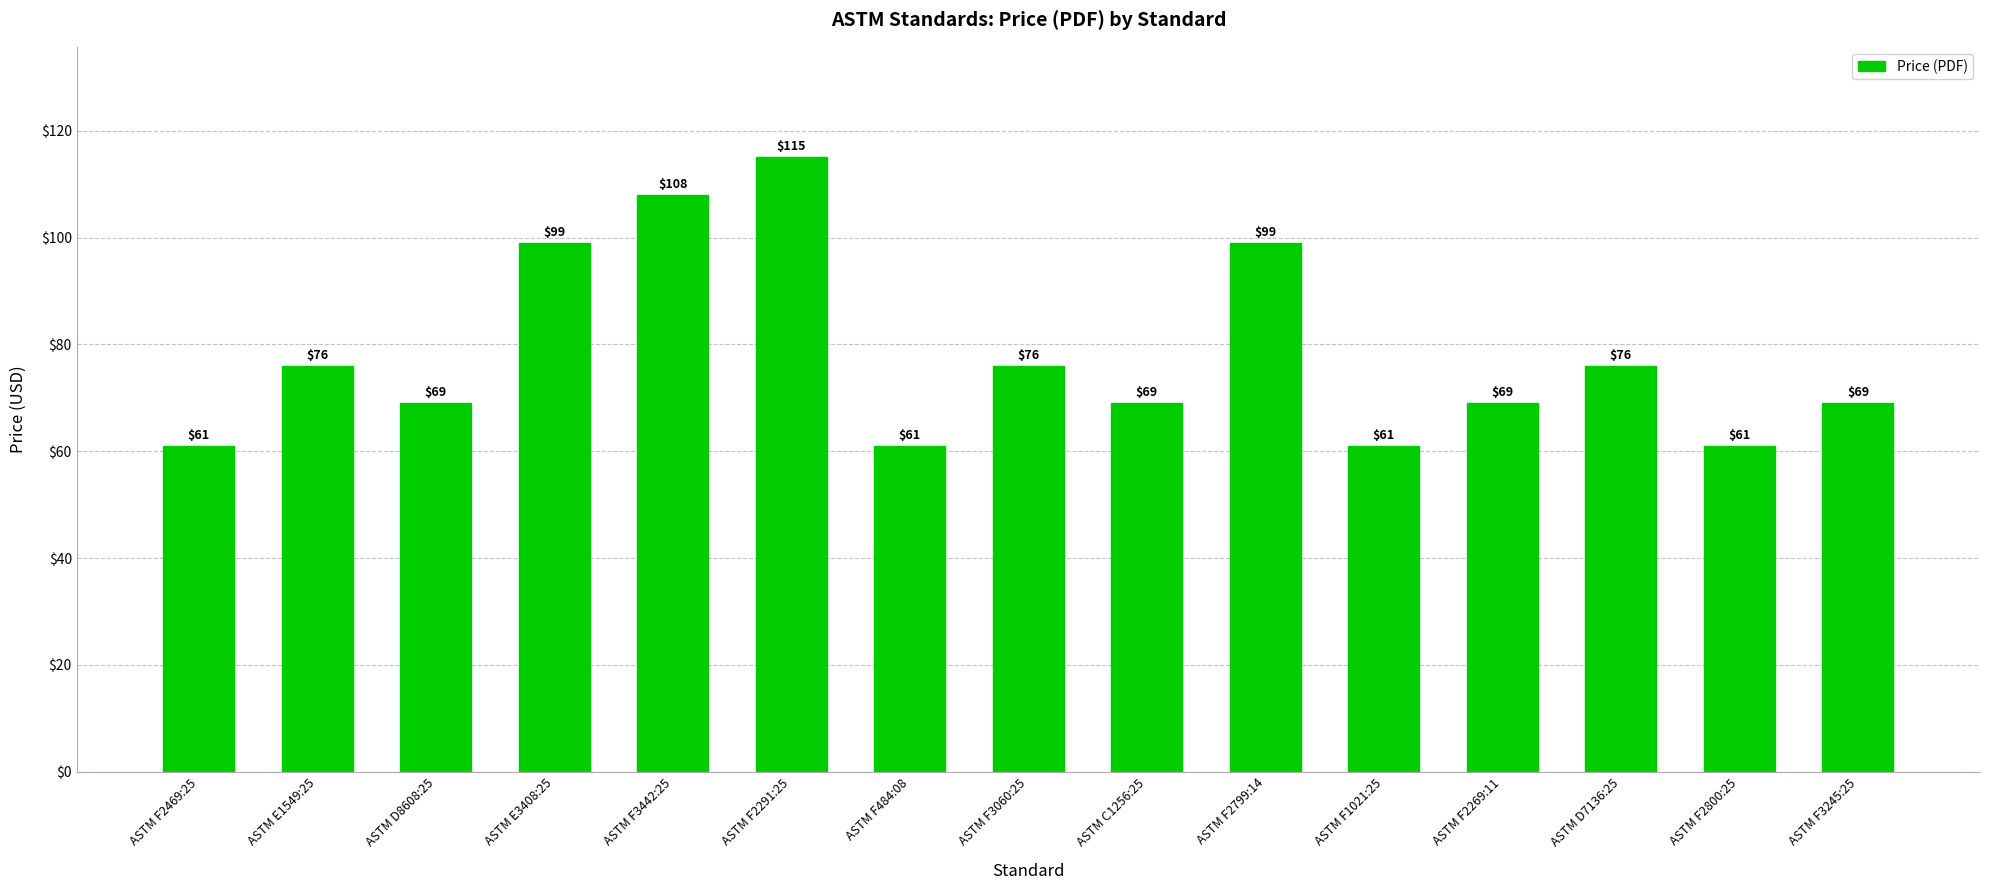

Reading right to left, extract all data points from this chart.

69	61	76	69	61	99	69	76	61	115	108	99	69	76	61